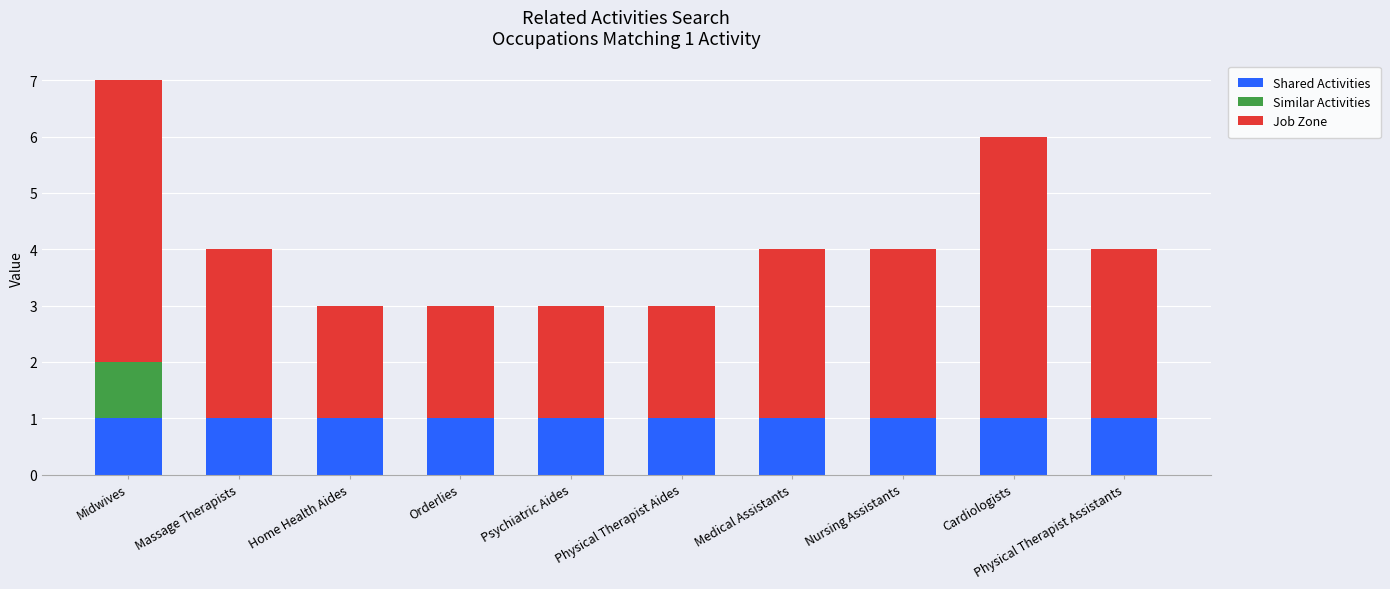

What is the total value across all series at Orderlies?

3